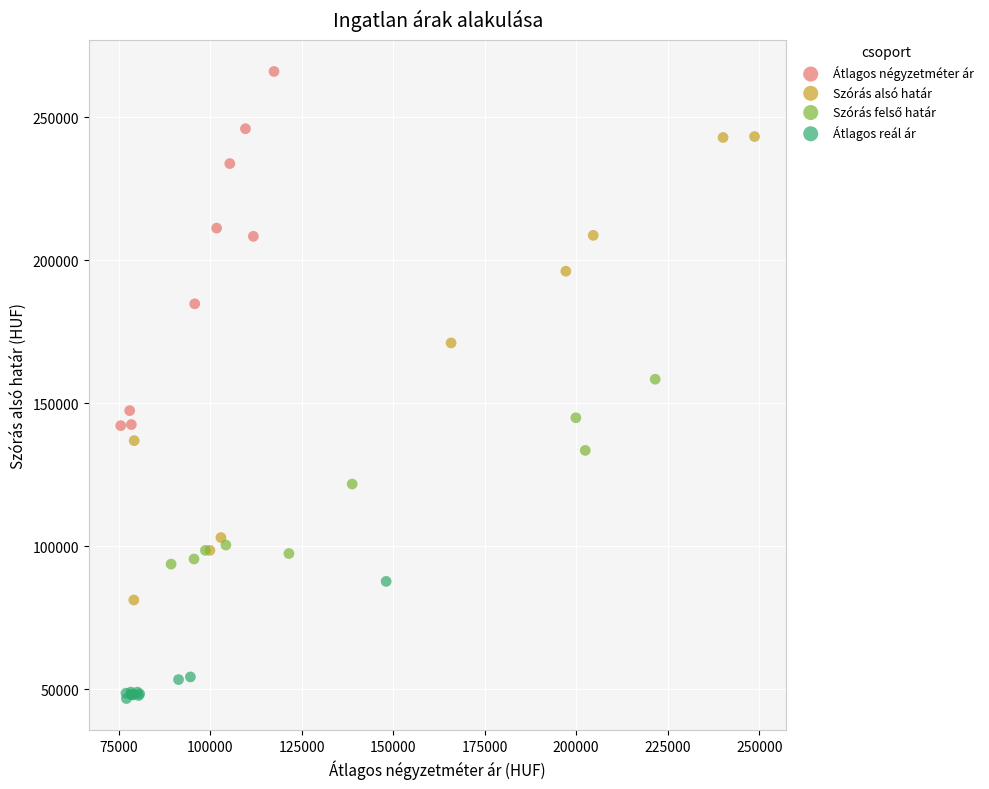

Which series reaches the maximum Y coordinate?

Átlagos négyzetméter ár